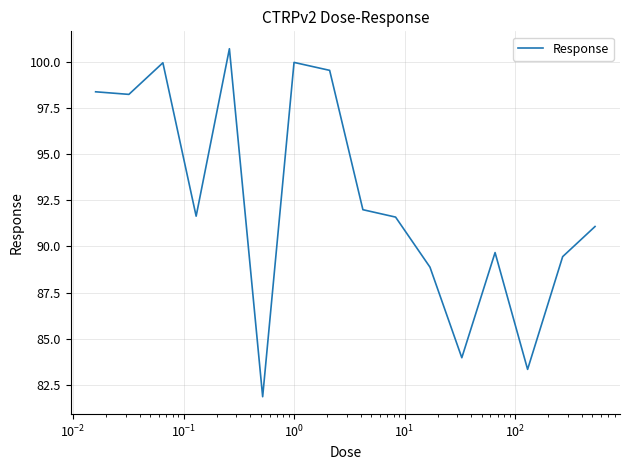

Does the chart display data point markers on the line(s)?

No